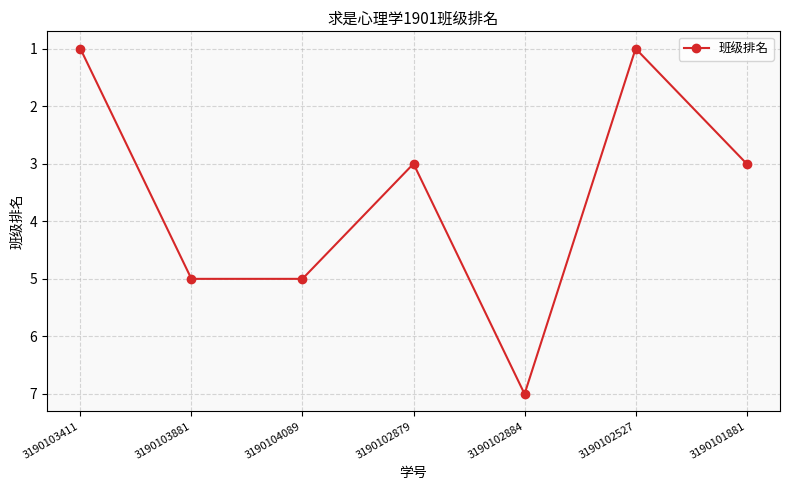

What is the ratio of the value at 3190101881 to the value at 3190102527?

3.0